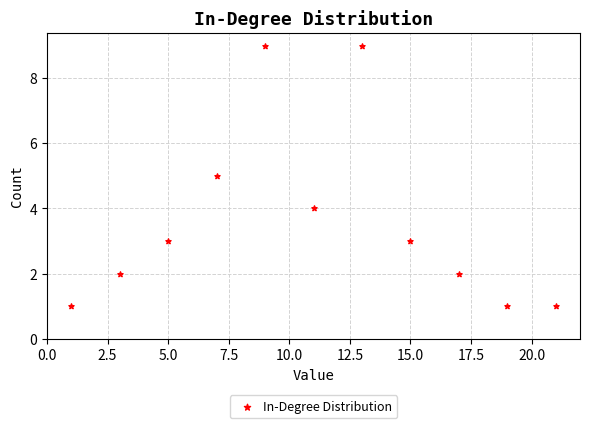

What is the range of Y values (max minus min)?

8